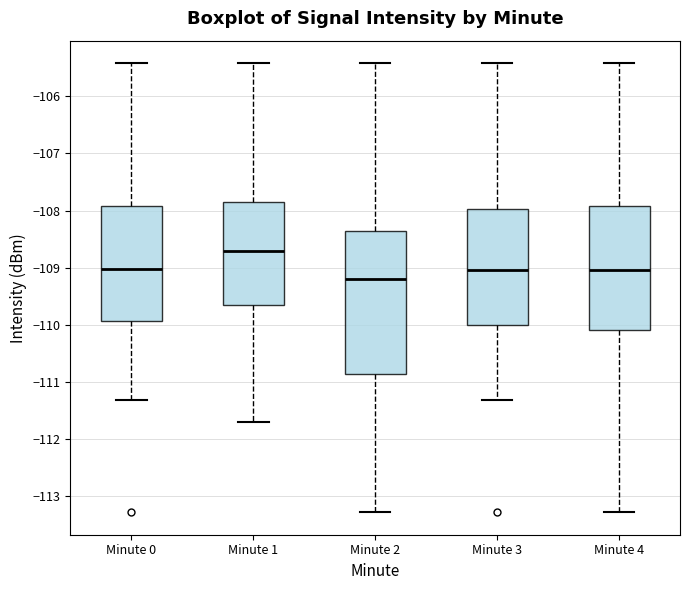

Where is the upper edge of the box for Minute 0 on the y-axis? The values are not printed on the chart, so give them approximately, as read against the axis.

-107.9